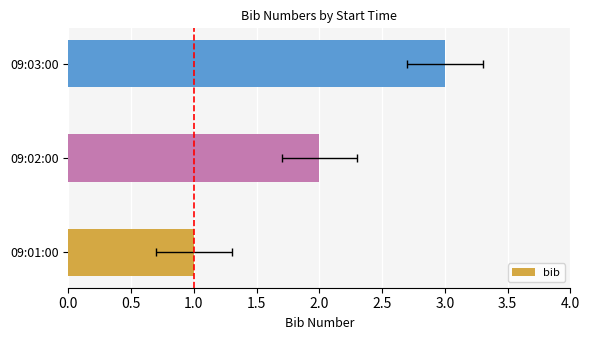

Count the values in the range 1 to 3.

3